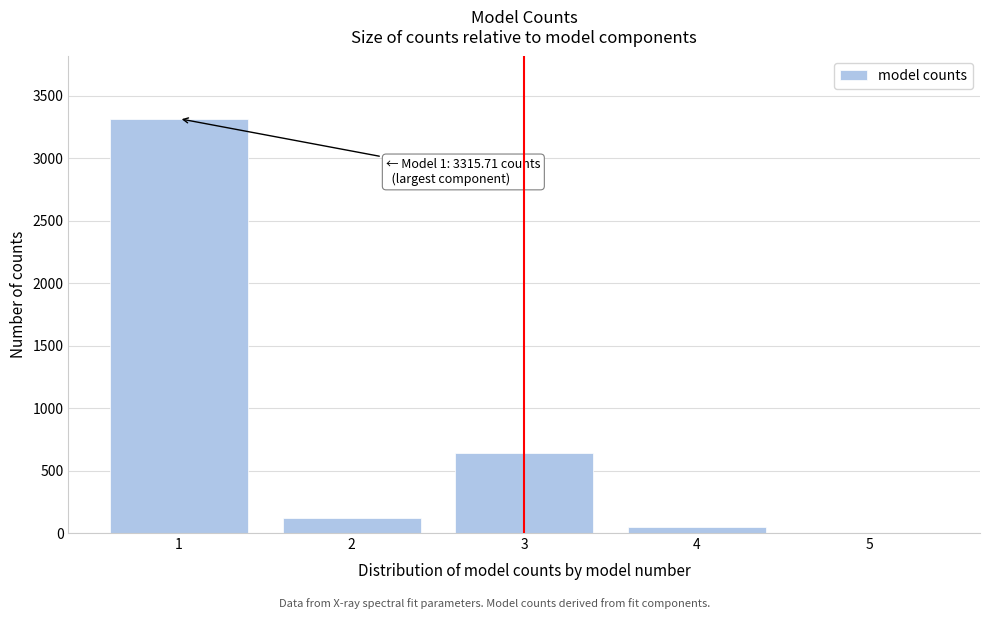

Reading right to left, transcribe all the data shown in this chart.

5=0.0	4=46.5	3=638.4	2=118.4	1=3315.7